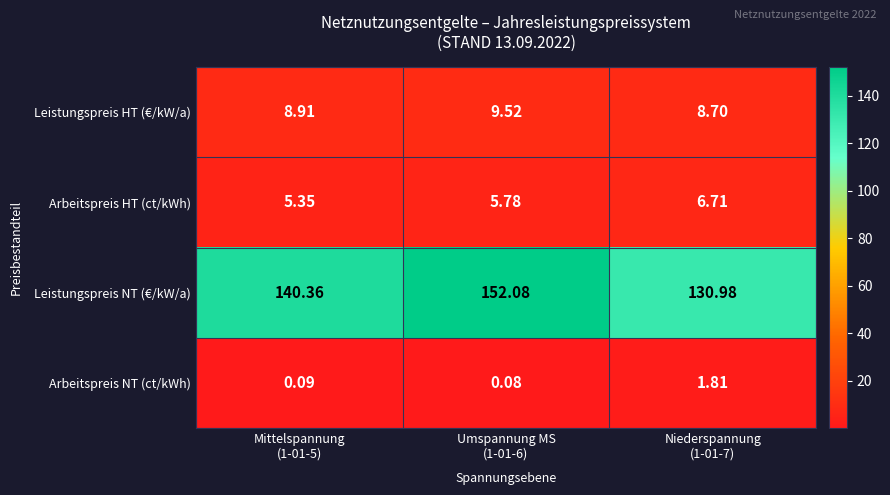

Which series has the widest spread of values?

Leistungspreis NT (€/kW/a)